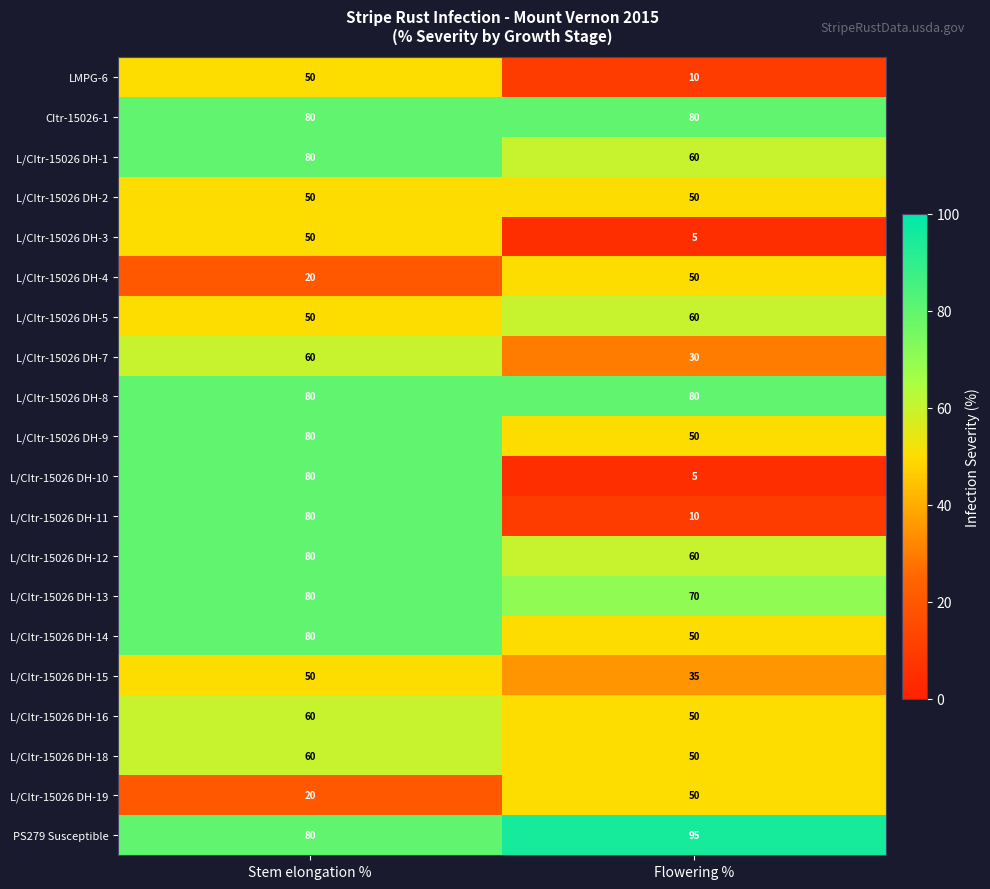

What is the approximate value of L/CItr-15026 DH-12 at Stem elongation %?

80